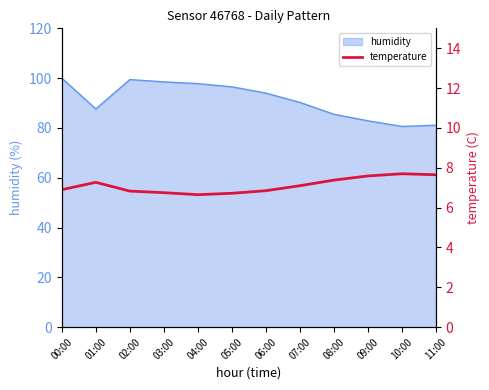

How many interior local valleys (lower than both neighbors) does the data have?

1